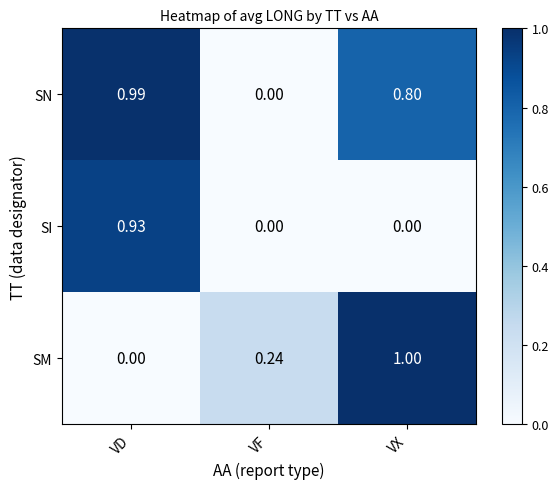

Which category has the highest value across all series?

VX